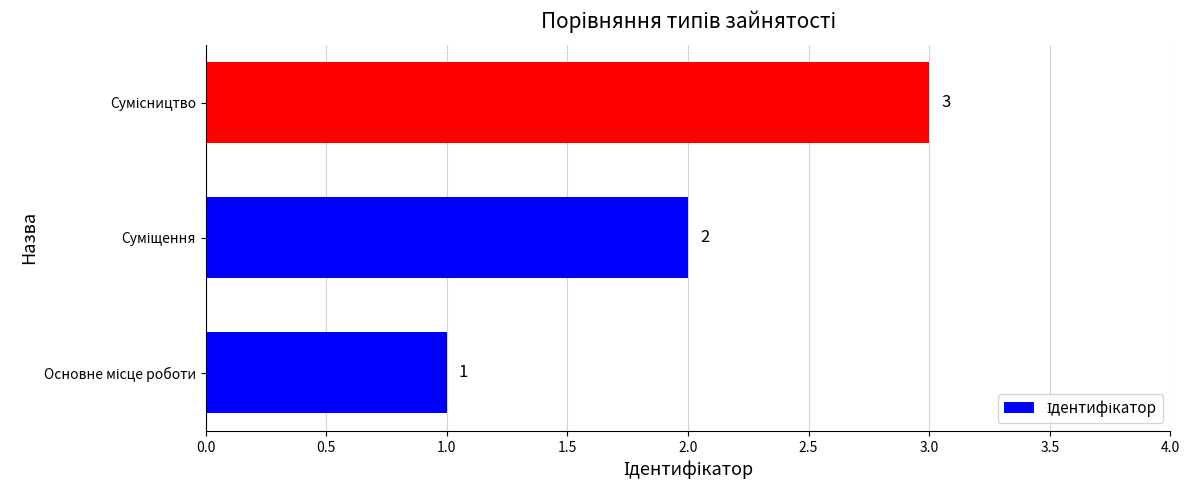

Count the values in the range 1 to 3.

3